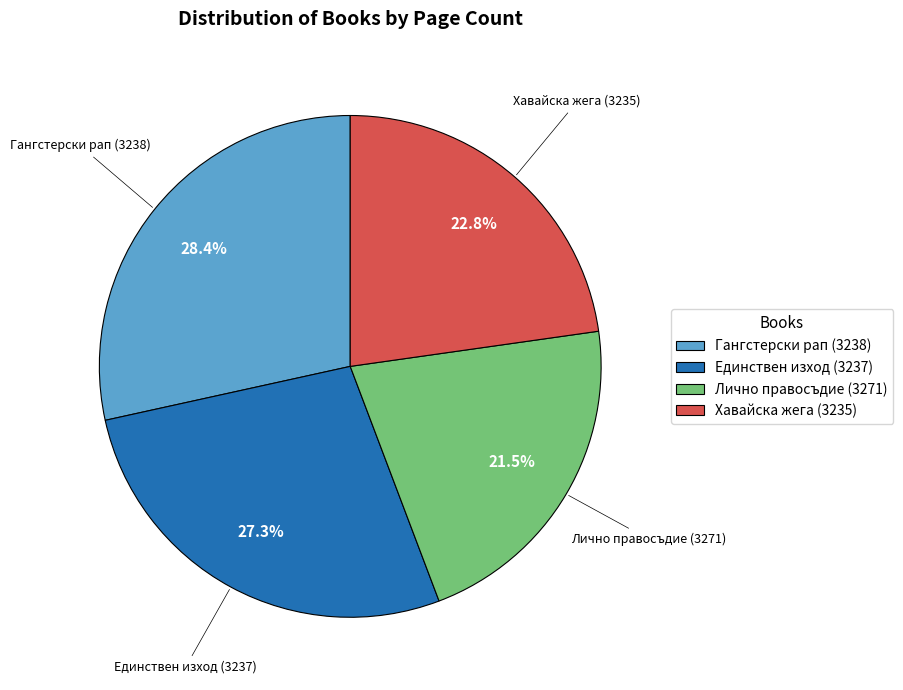

Which has a higher value, Хавайска жега (3235) or Лично правосъдие (3271)?

Хавайска жега (3235)